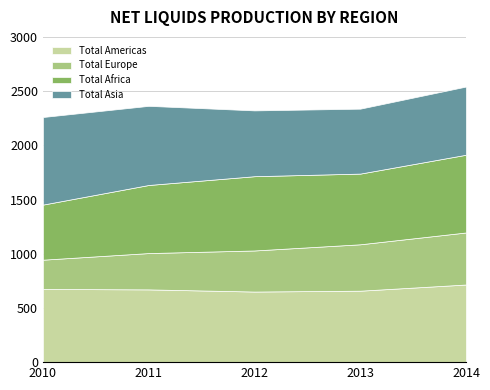

Reading left to right, extract all data points from this chart.

Total Americas: 675	671	651	659	716
Total Europe: 270	335	379	428	480
Total Africa: 508	628	685	652	717
Total Asia: 808	730	607	599	629